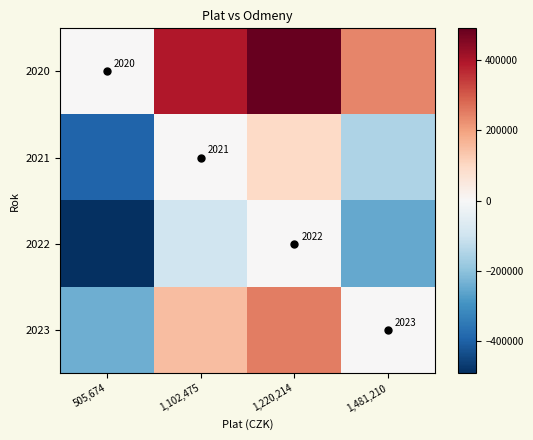

Which category has the lowest value in the 2021 series?

505,674